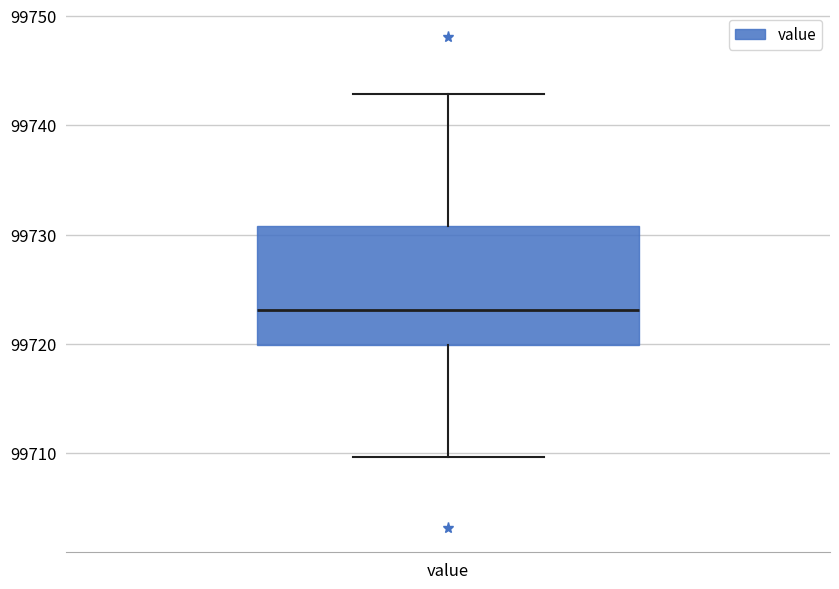

Where is the upper edge of the box for value on the y-axis? The values are not printed on the chart, so give them approximately, as read against the axis.

99731